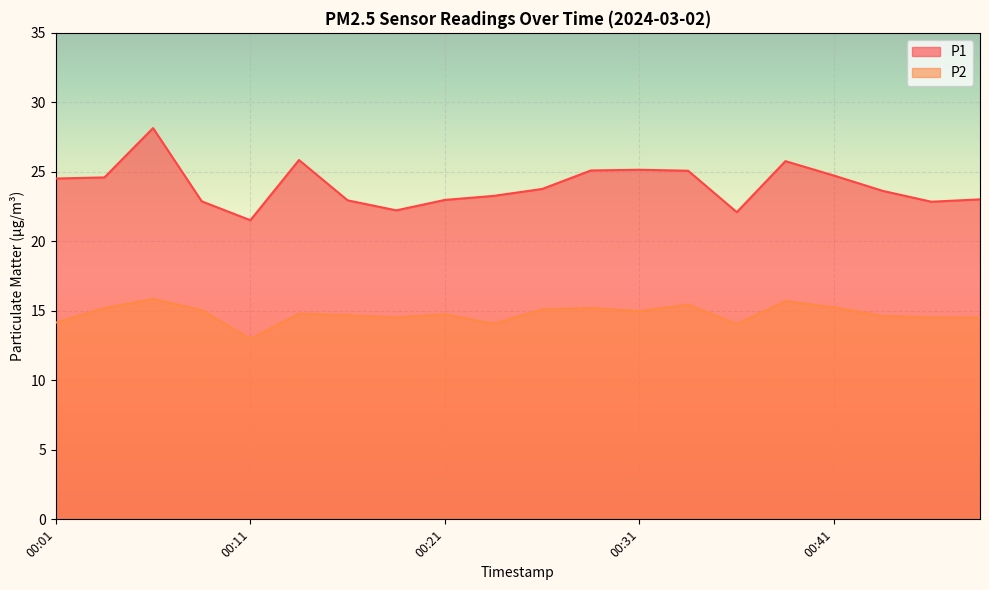

At which category is the sum across all series the highest?

00:06